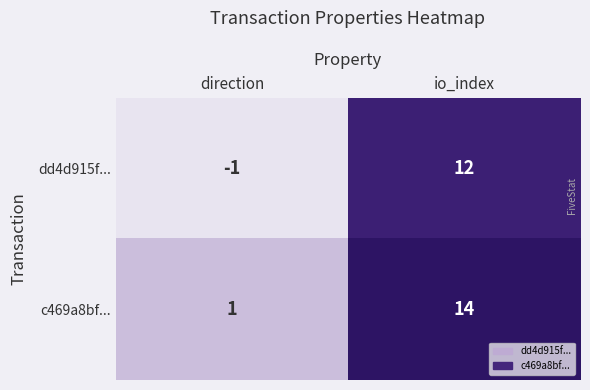

What is the sum of all c469a8bf... values?

15